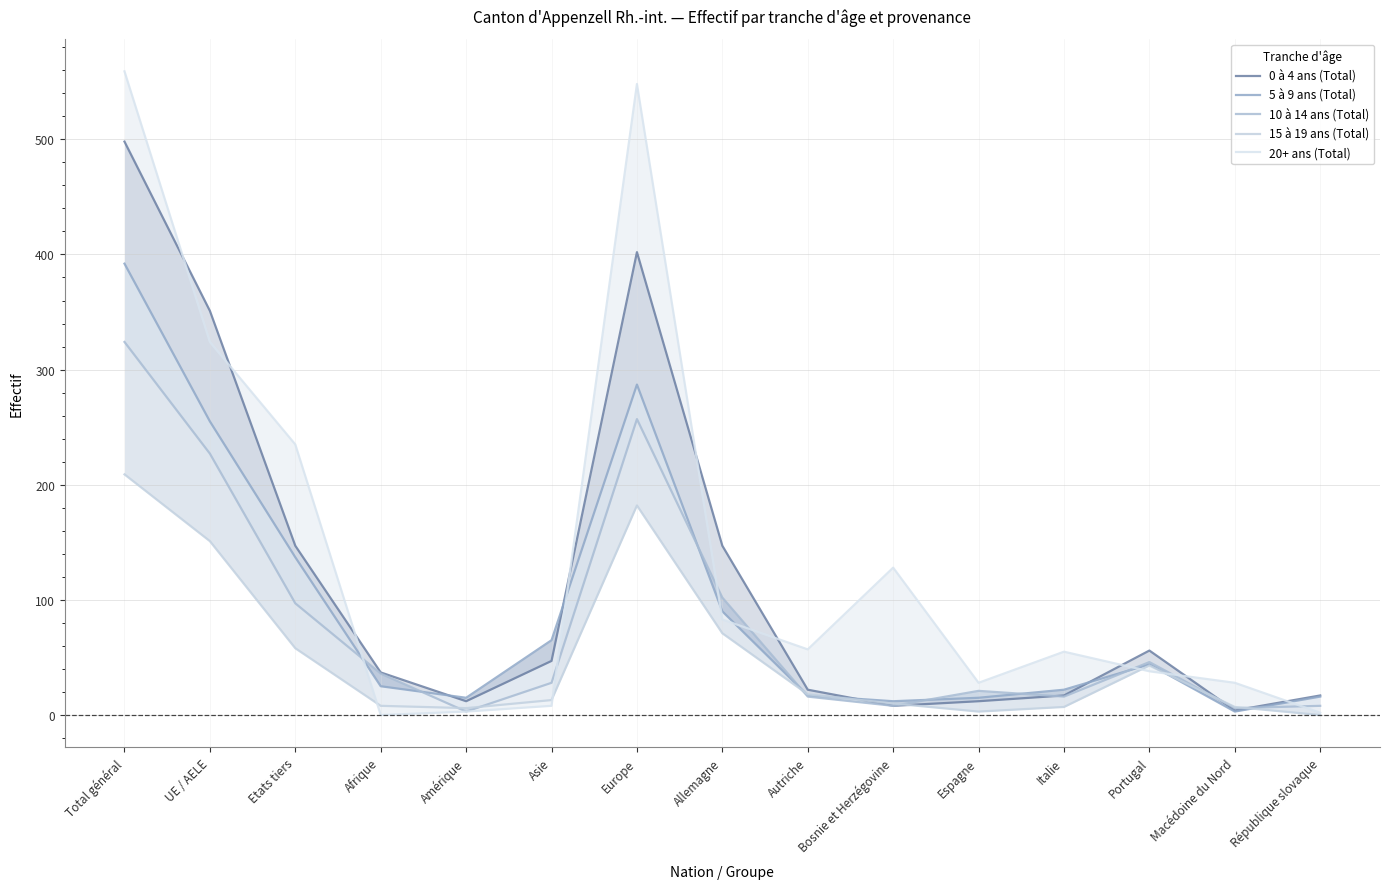

Rank the series by their average value, from lowest to highest.

15 à 19 ans (Total), 10 à 14 ans (Total), 5 à 9 ans (Total), 0 à 4 ans (Total), 20+ ans (Total)